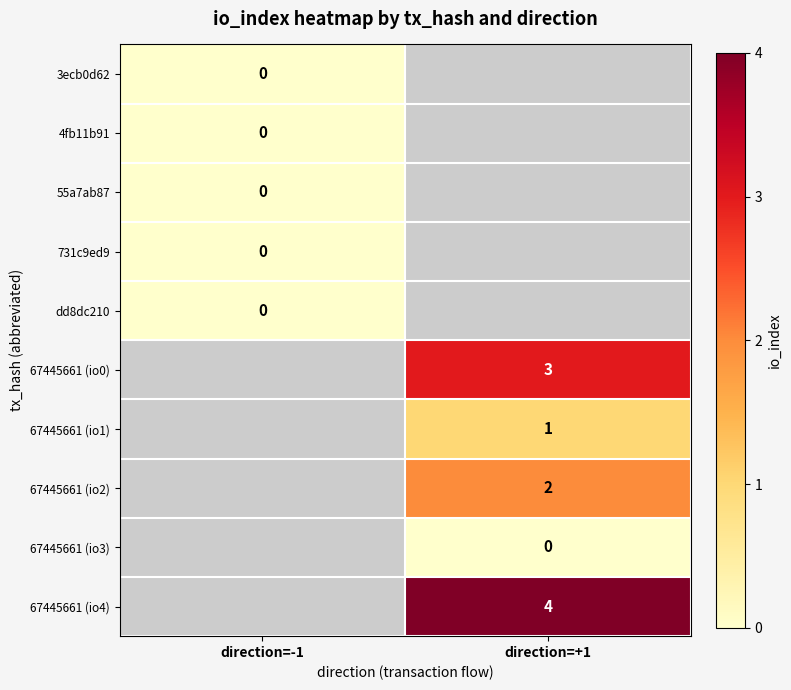

True or false: 67445661 (io1) has a value of 2 at direction=+1.

False